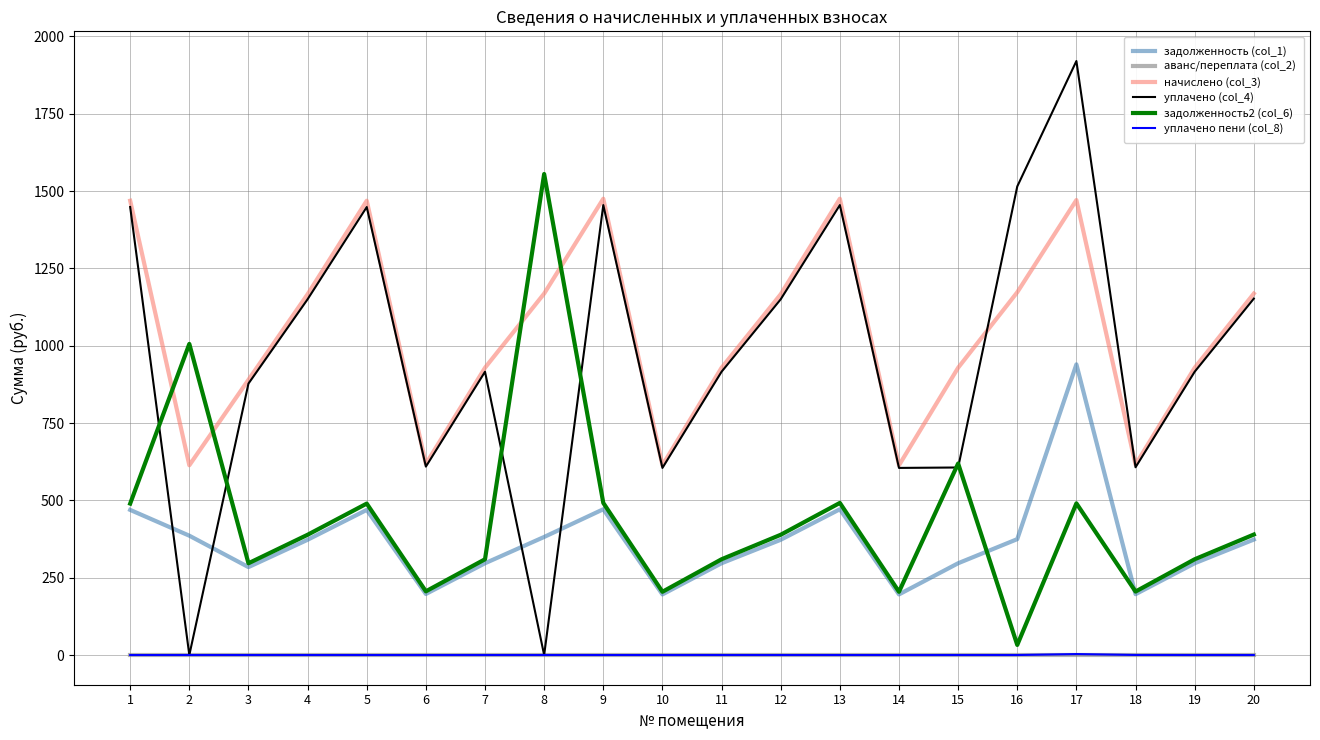

How many categories are shown in the chart?

20